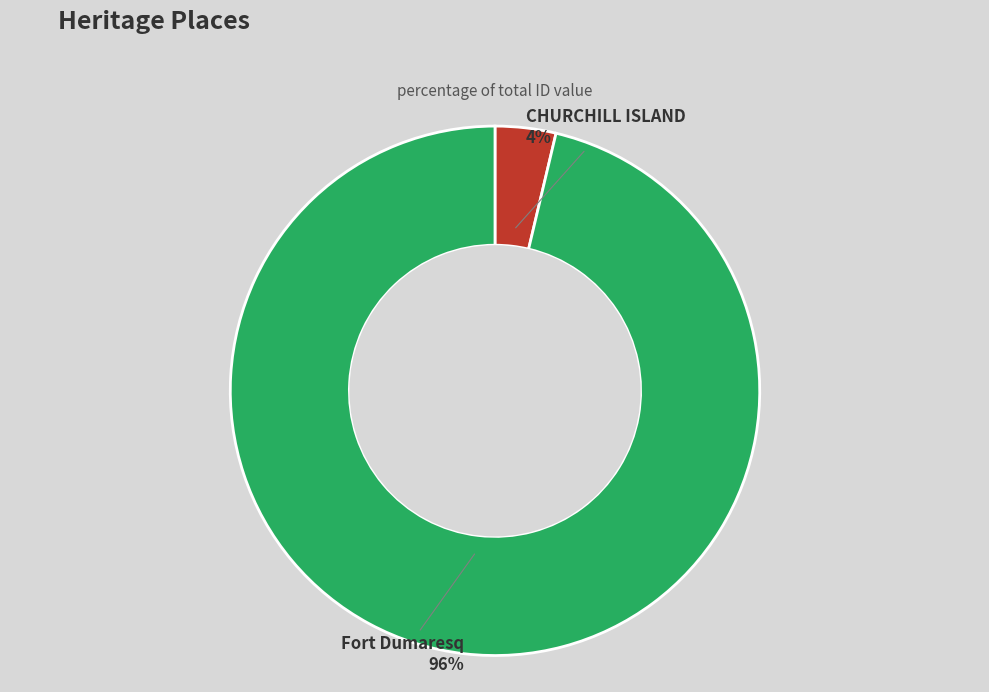

Count the number of slices in the pie.

2